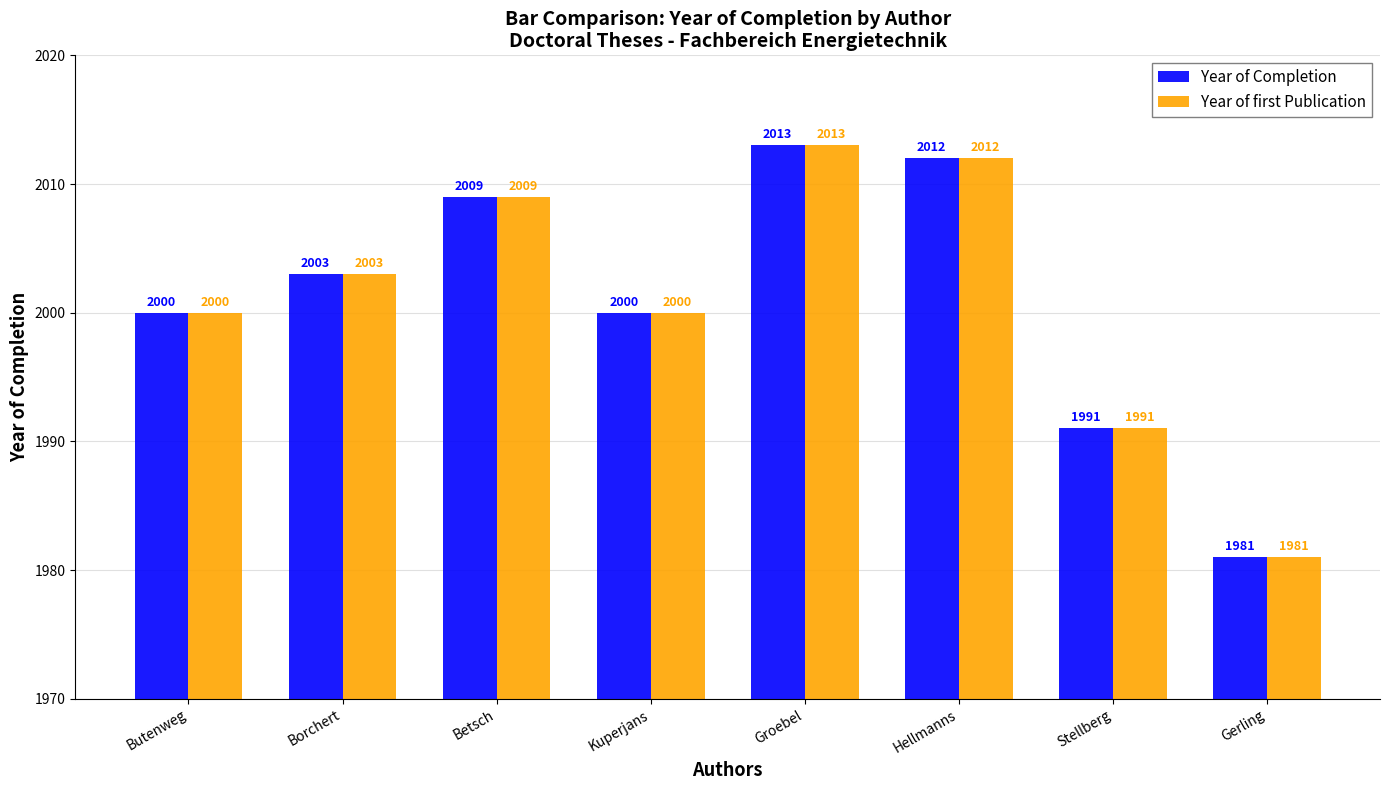

What is the label of the 6th bar from the left?

Hellmanns